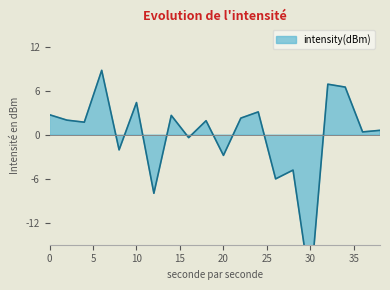

What is the change in value from 2 to 22?

+0.3